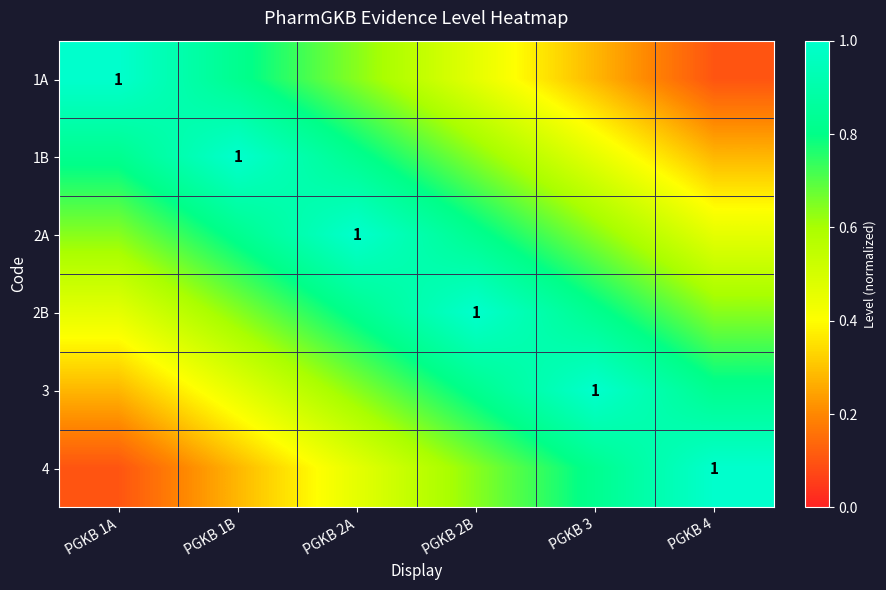

What is the lowest value of the 2B series?

0.5